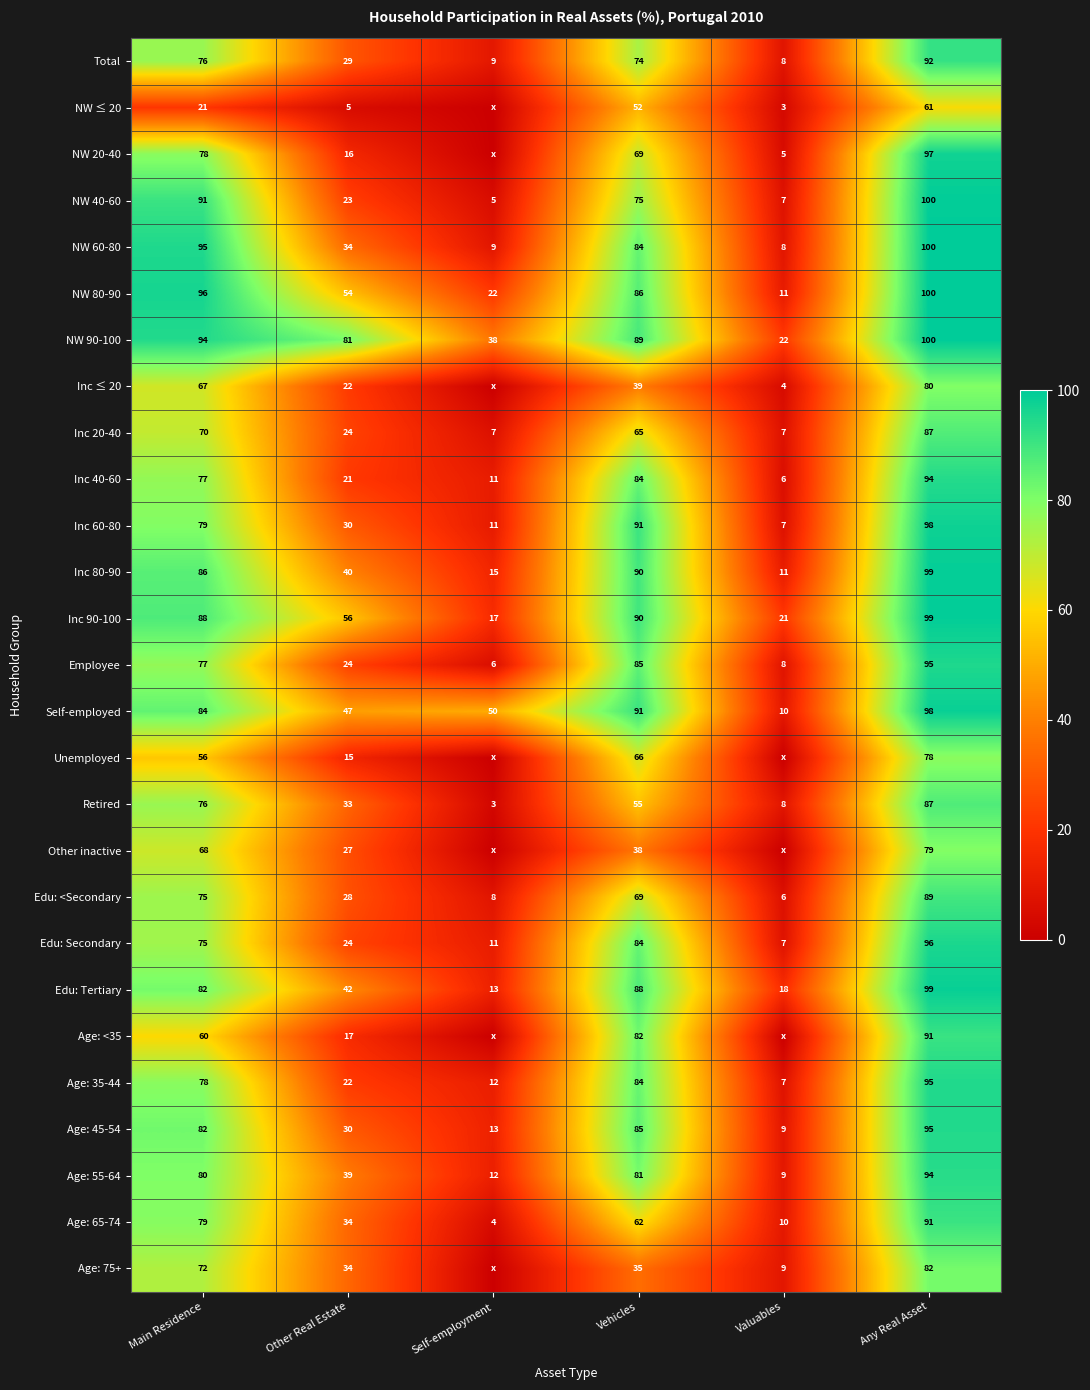

Which has a higher value, Any Real Asset or Self-employment?

Any Real Asset